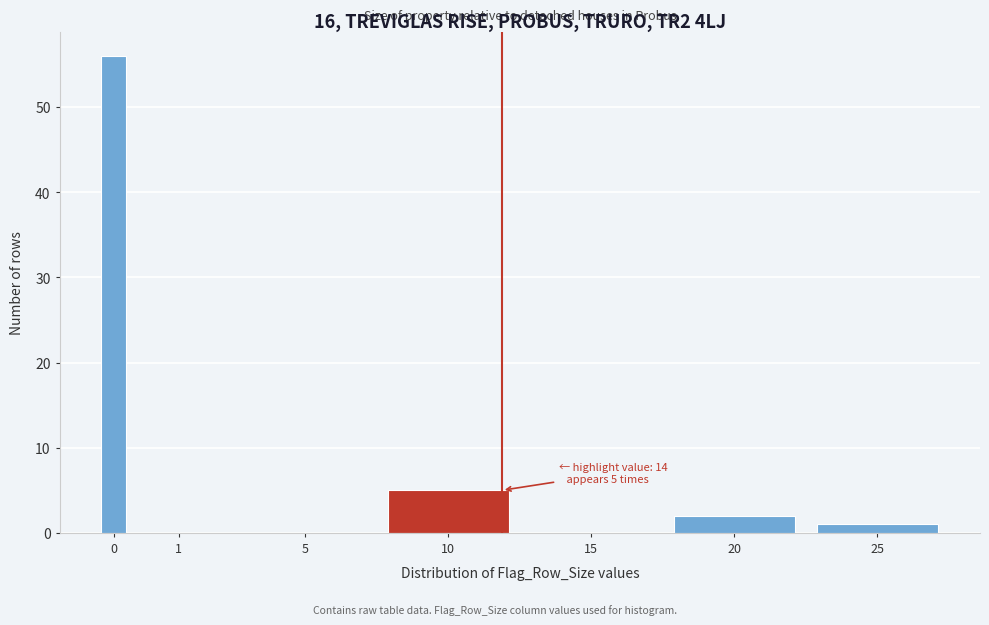

Reading left to right, extract all data points from this chart.

0=56	1=0	5=0	10=5	15=0	20=2	25=1